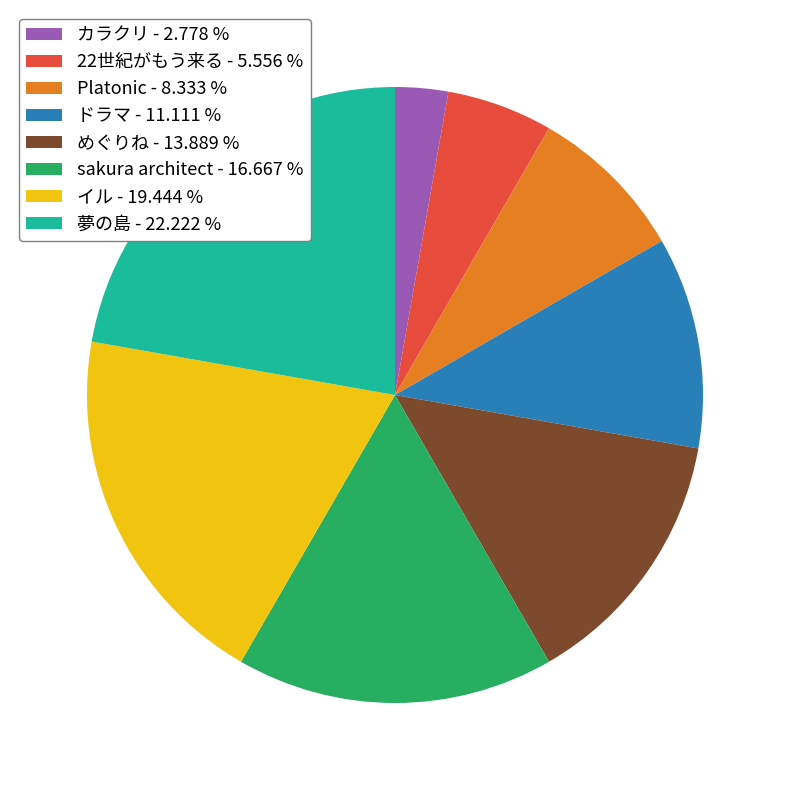

True or false: イル accounts for 10% of the total.

False